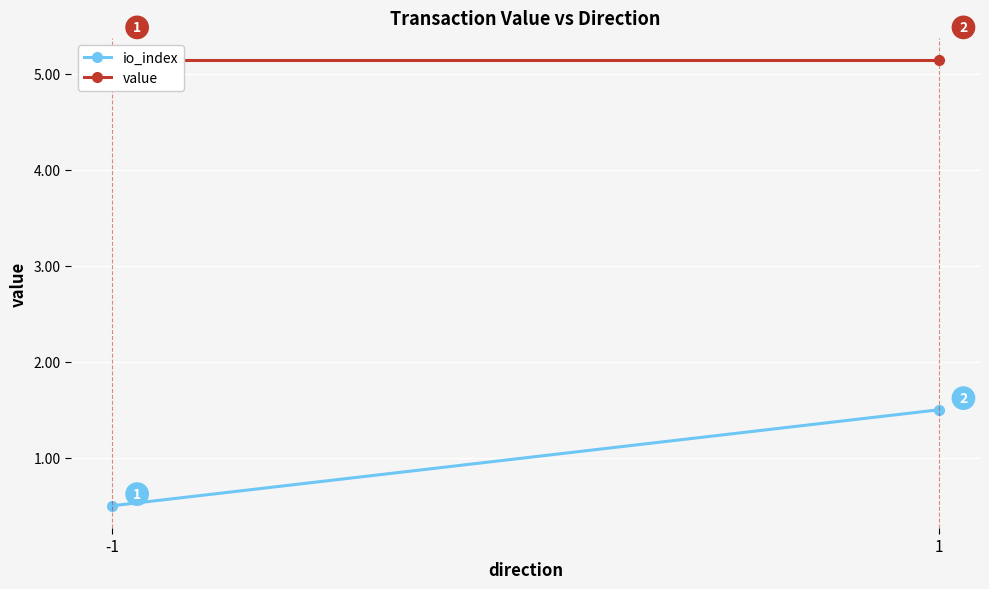

At how many categories does at least one series exceed 2?

2